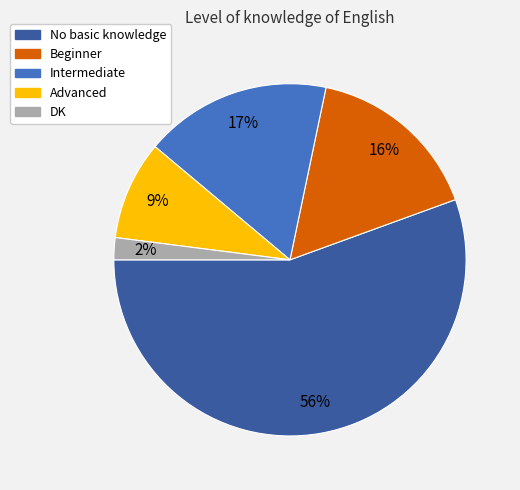

To the nearest percent, what is the difference between the largest and smallest slice percentages?

54%